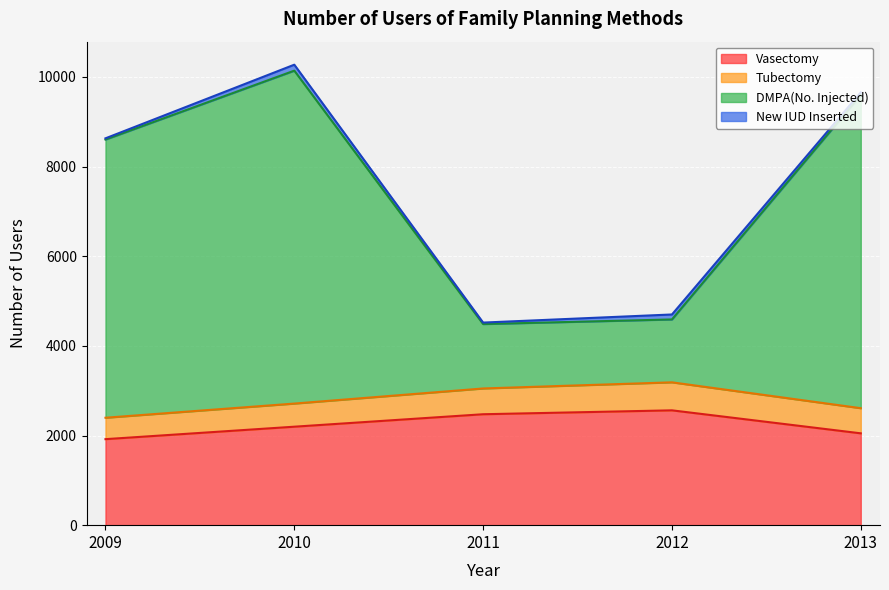

The Vasectomy series shows 1919 at 2009. True or false?

True